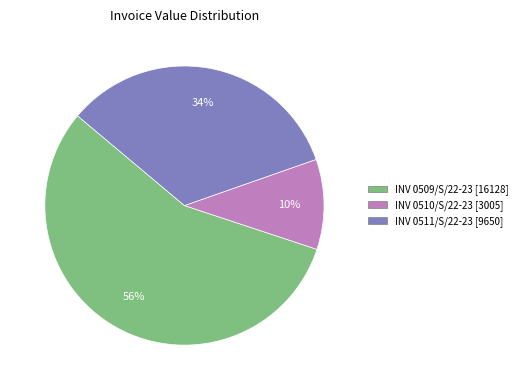

Is there a majority slice in this chart?

Yes